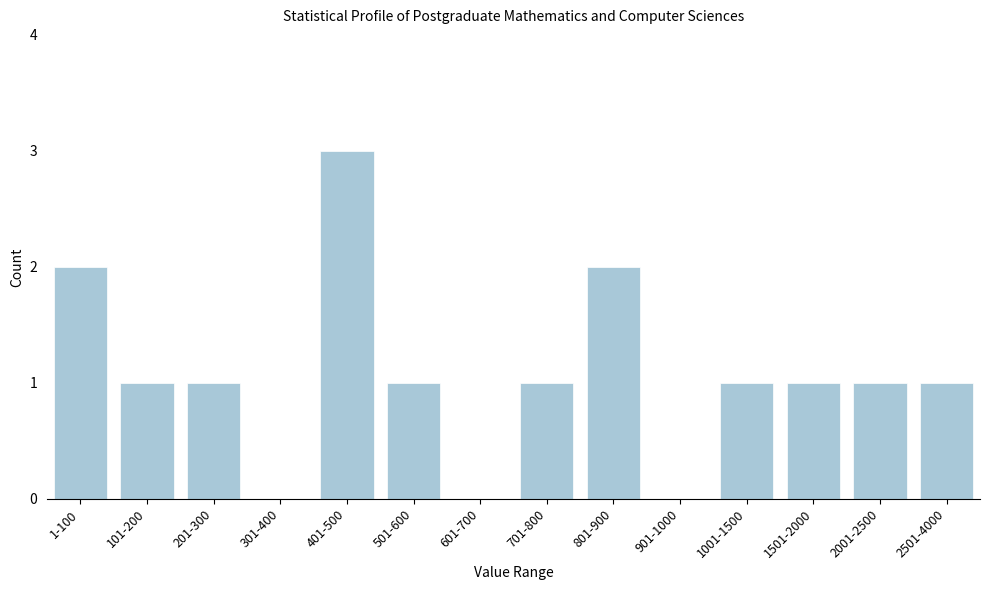

Reading left to right, what are all the values shown in this chart?

1-100=2	101-200=1	201-300=1	301-400=0	401-500=3	501-600=1	601-700=0	701-800=1	801-900=2	901-1000=0	1001-1500=1	1501-2000=1	2001-2500=1	2501-4000=1